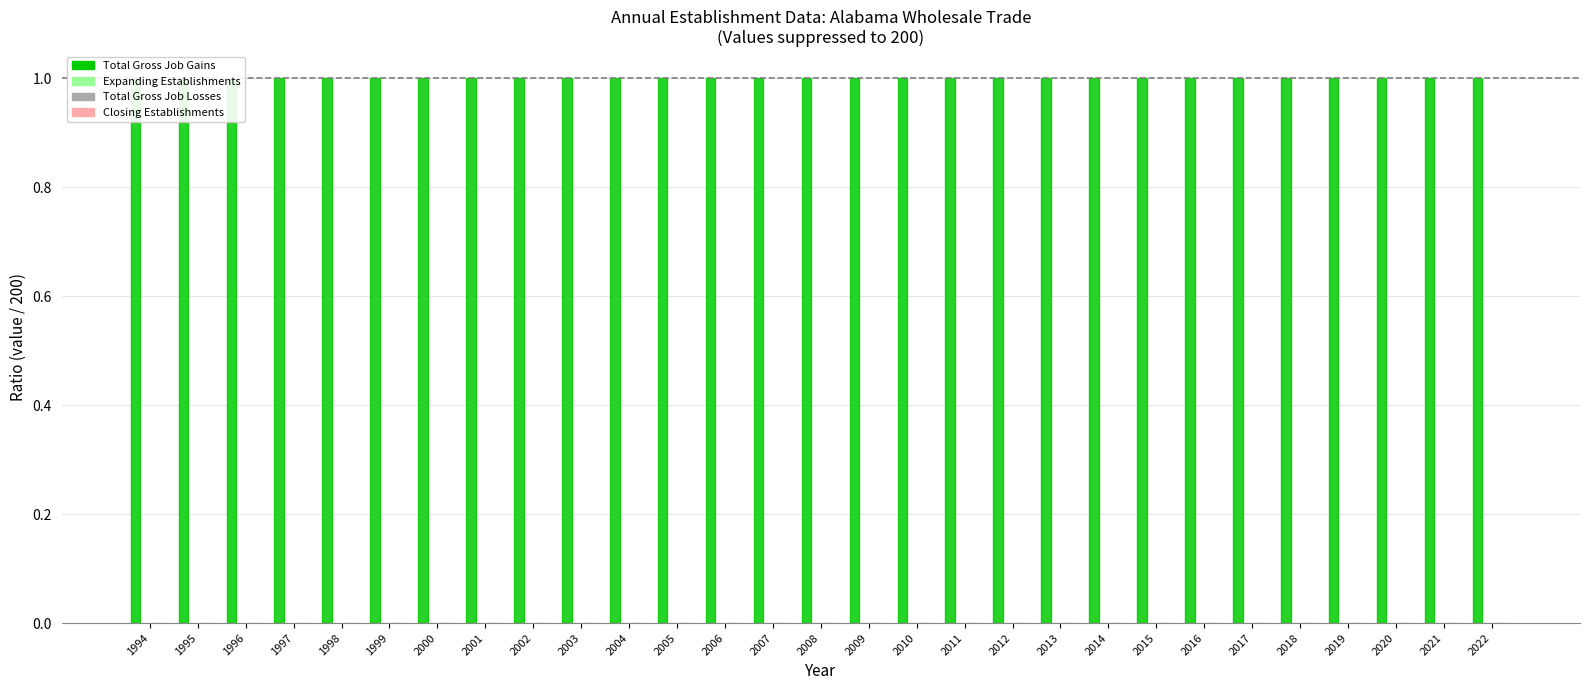

Rank the series at 2007 from lowest to highest value.

Expanding Establishments, Total Gross Job Losses, Closing Establishments, Total Gross Job Gains